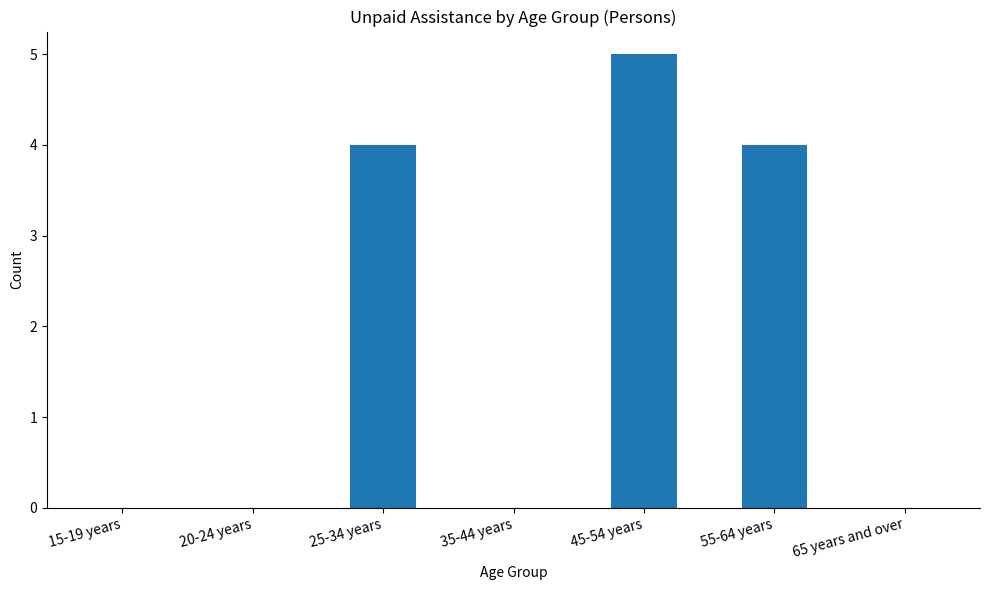

True or false: the data shows 0 at 15-19 years.

True